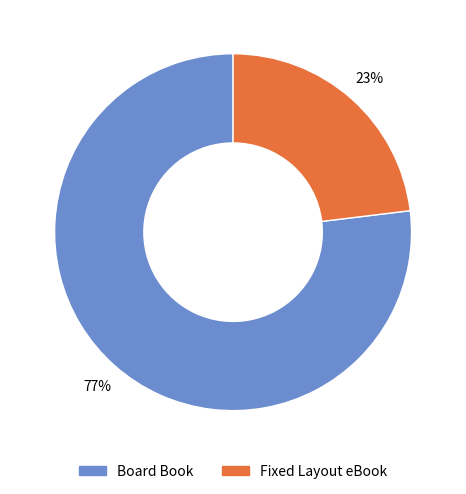

To the nearest percent, what percentage of the pie is Board Book?

77%